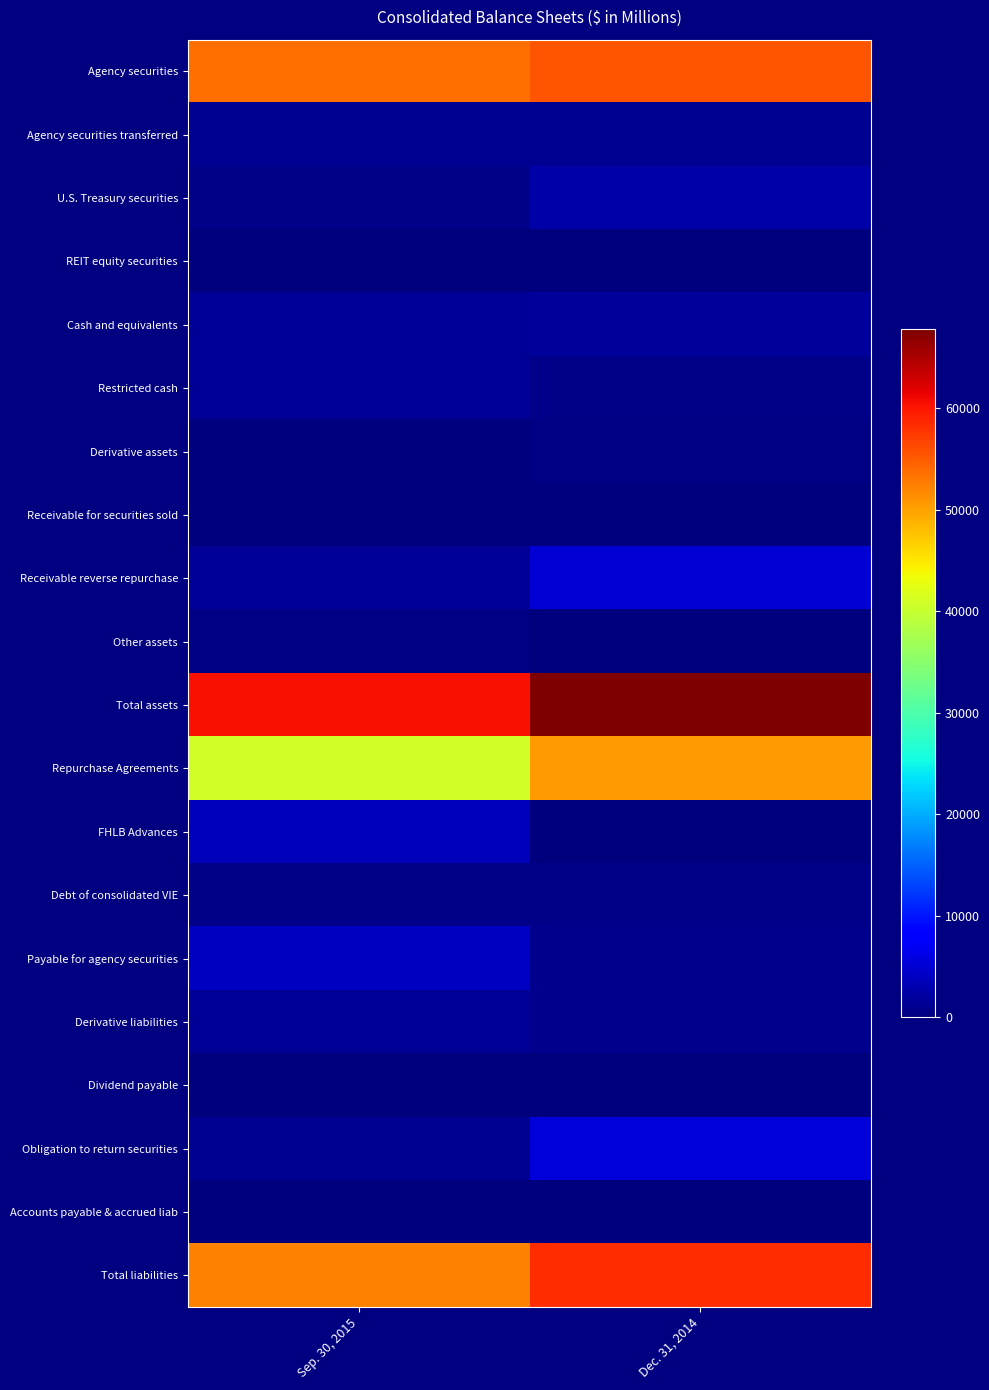

The value of Total assets at Dec. 31, 2014 is 67766. True or false?

True